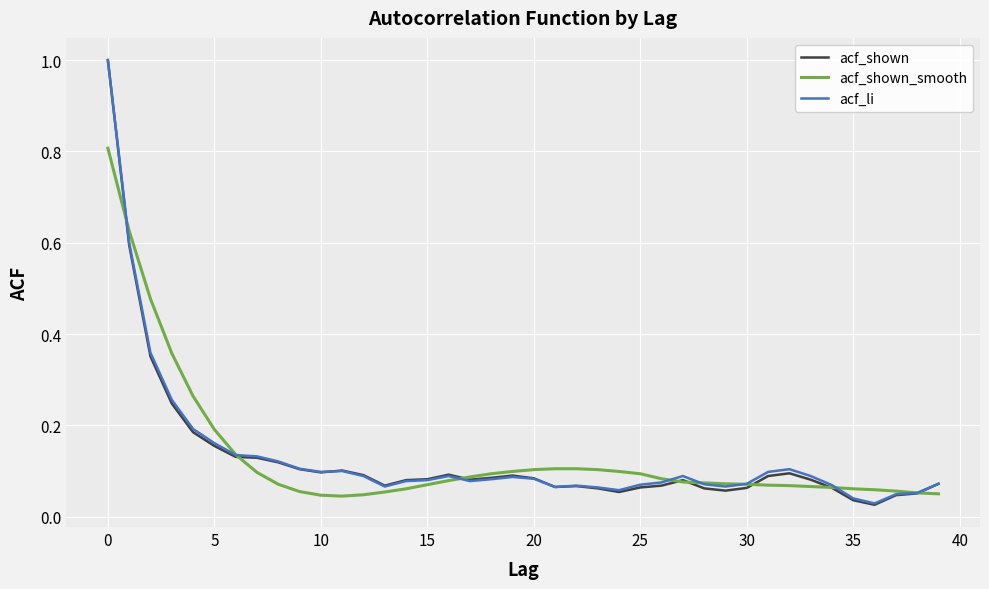

Which series has the widest spread of values?

acf_shown